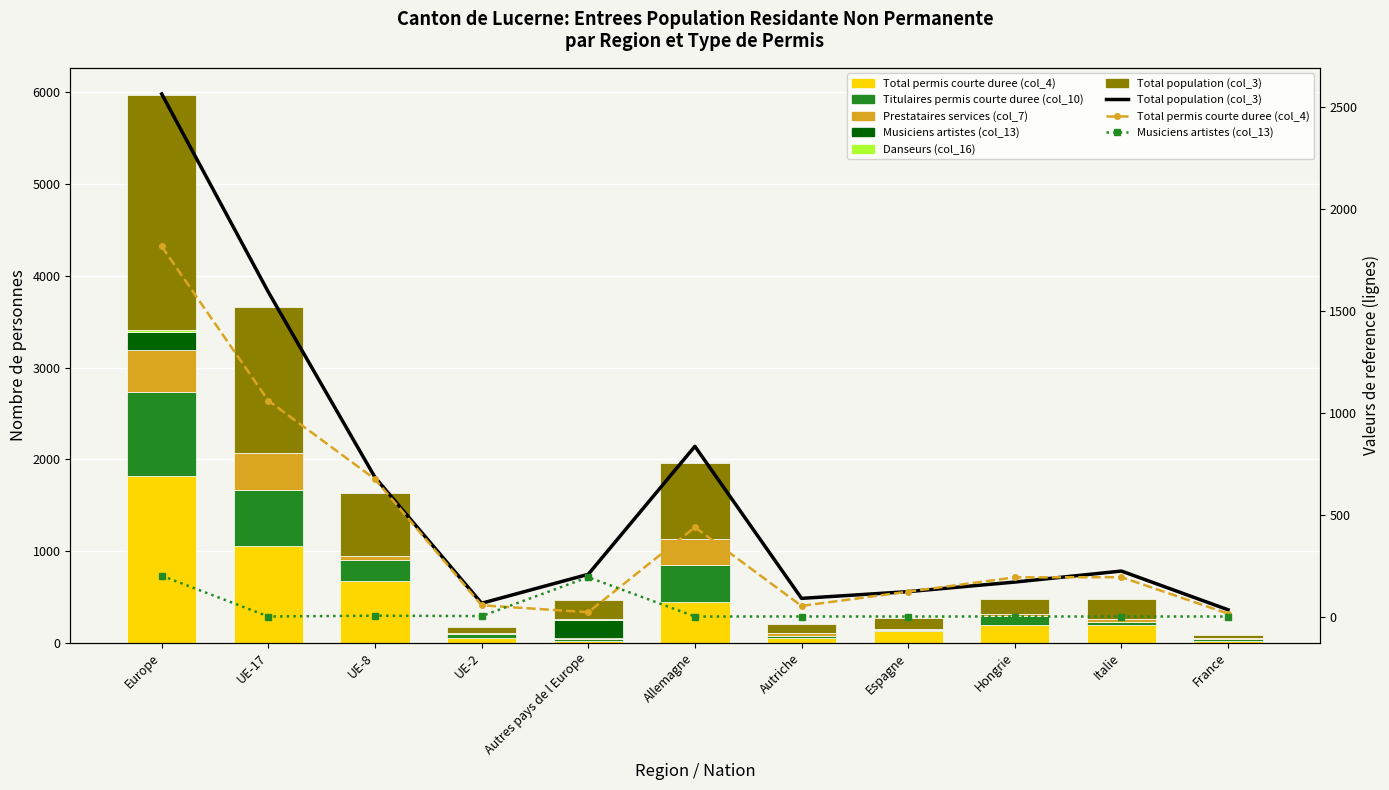

What is the greatest value displayed?

2564